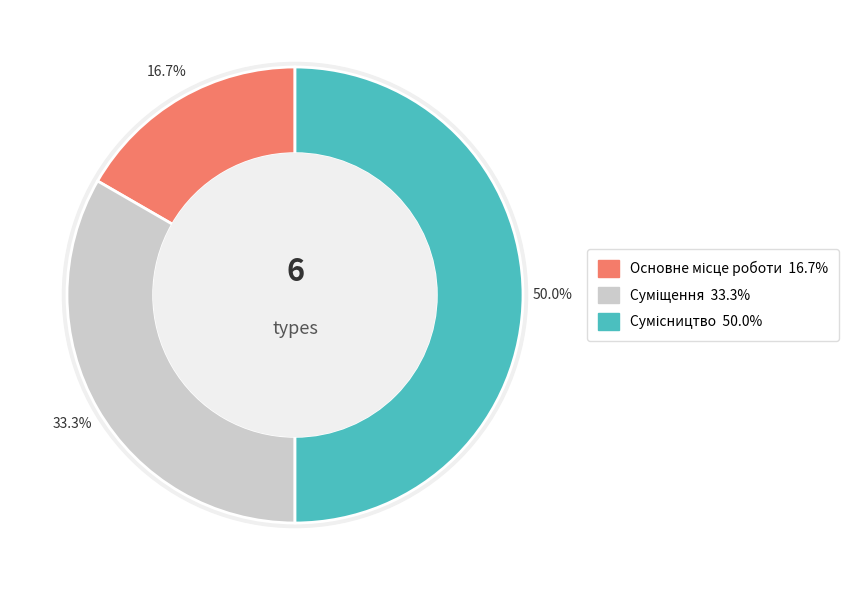

The Основне місце роботи slice represents 6% of the pie. True or false?

False